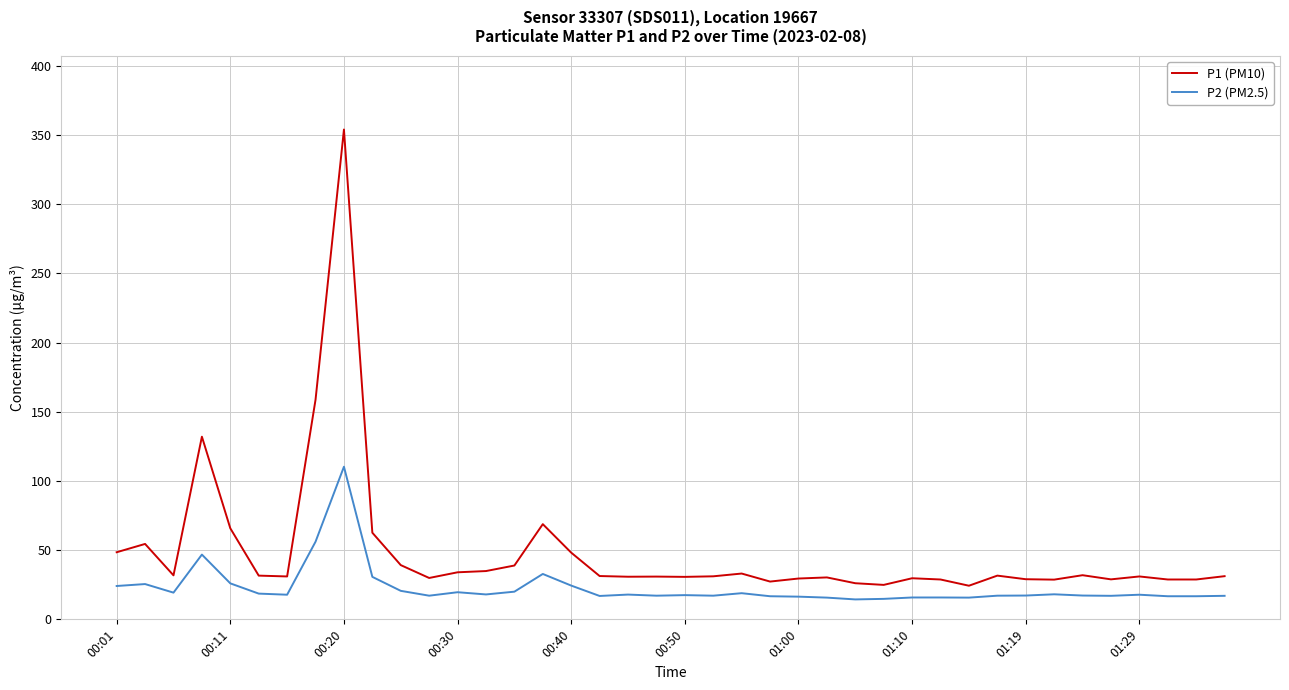

True or false: P2 (PM2.5) and P1 (PM10) intersect in this chart.

False